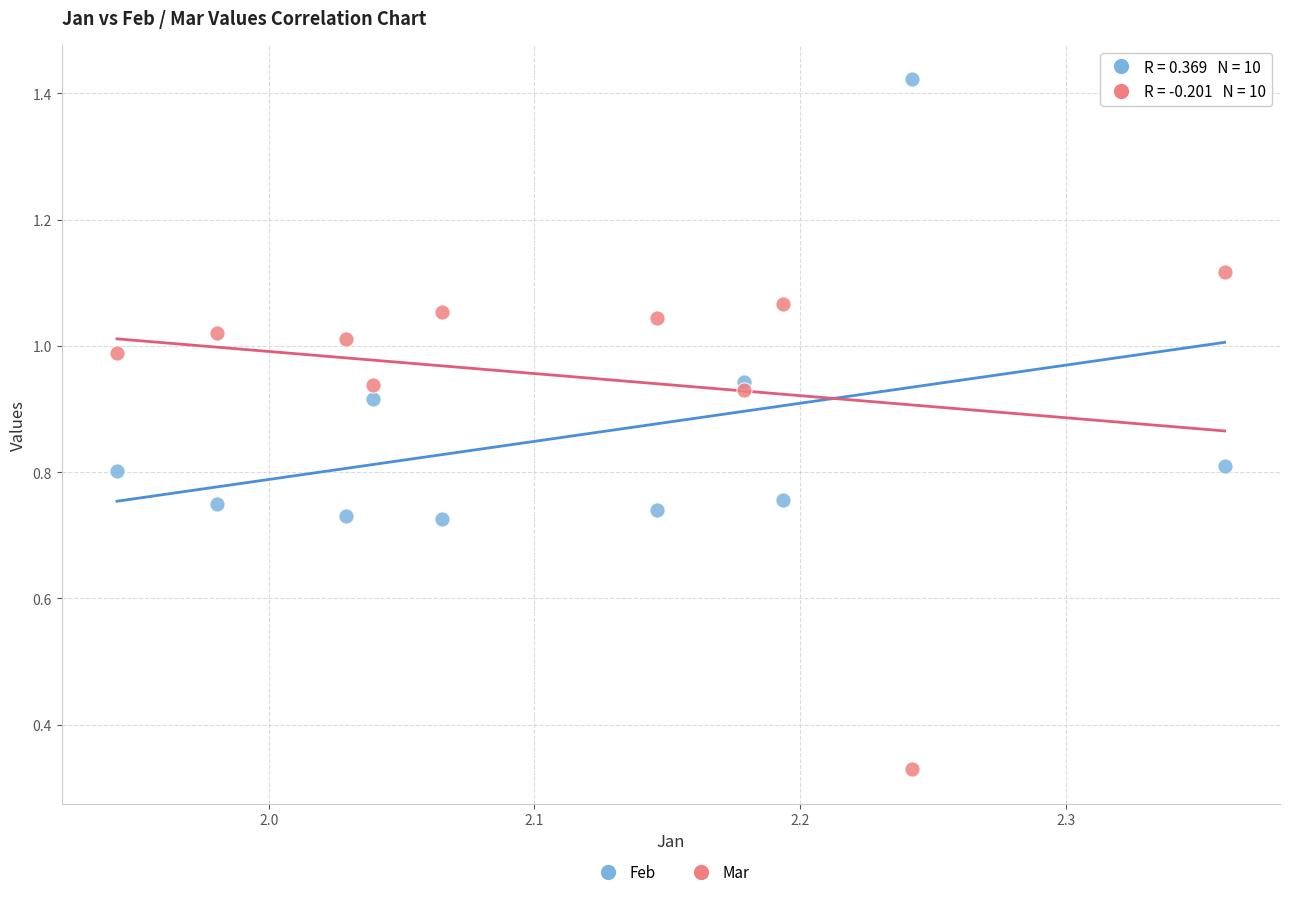

What are all the series names shown in the legend?

Feb, Mar